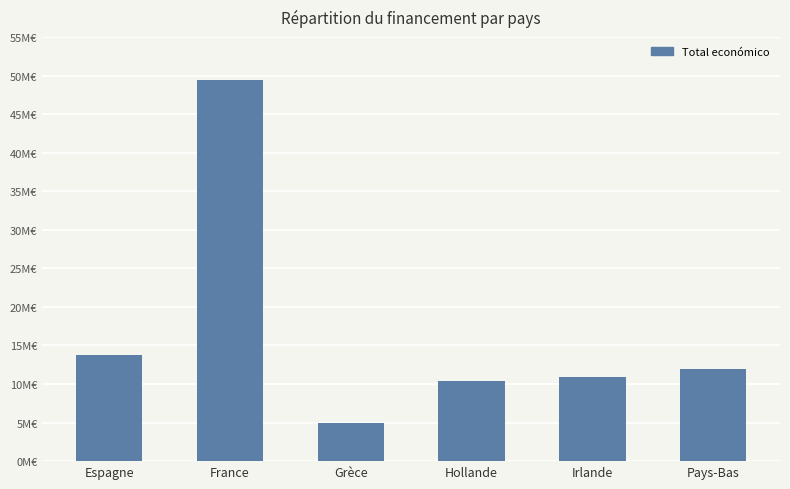

What is the sum of the values at Pays-Bas and Espagne?

25716884